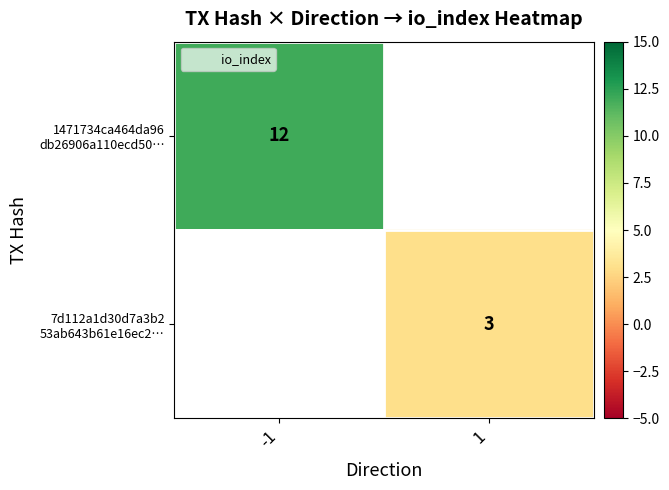

How many values in 7d112a1d30d7a3b2 53ab643b61e16ec2… are above zero?

1